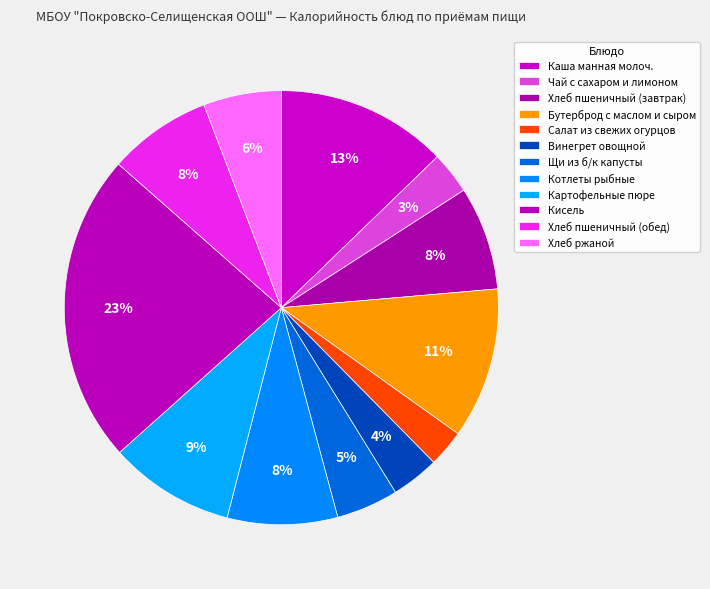

Does Каша манная молоч. account for over 50% of the chart?

No